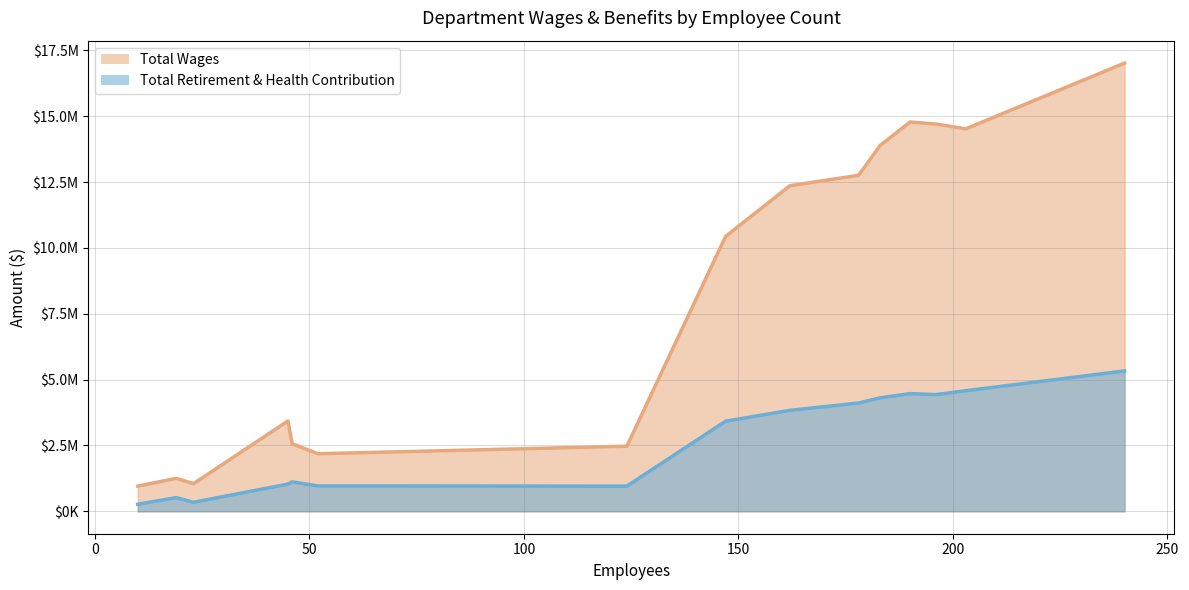

List the labels in order of Total Retirement & Health Contribution value, smallest first.

Curriculum & Instruction, Adult Education, Information Technology, Food Services, Transportation, Vvhs, Maintenance, Cohs, Alhs, Ohs, Lohs, Mhs, Rchs, Ehs, Chs